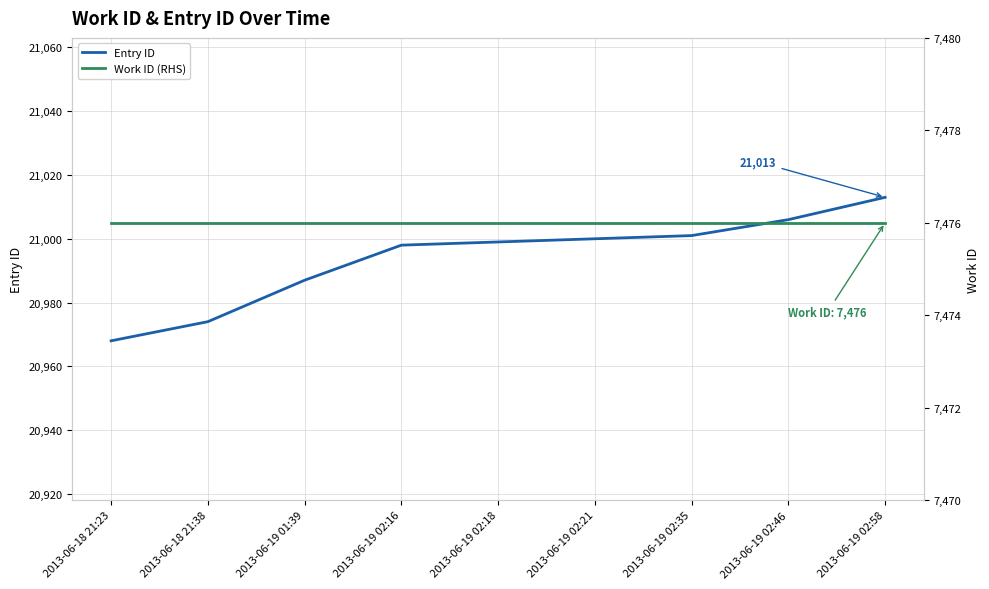

At 2013-06-19 02:35, list the series in order from largest to smallest.

Entry ID, Work ID (RHS)